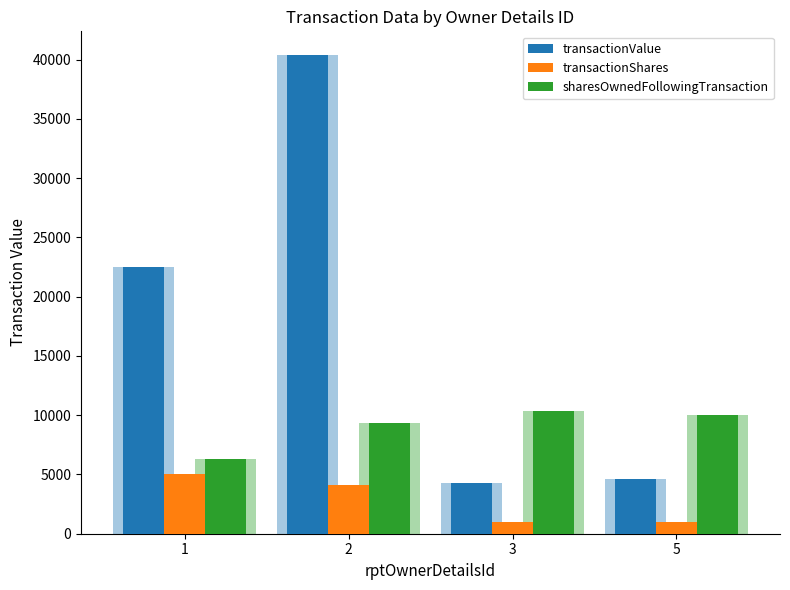

At which label does transactionShares first exceed 4140?

1